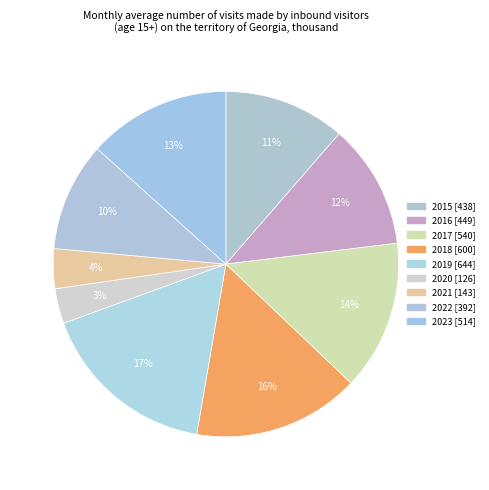

Between 2020 and 2016, which is larger?

2016